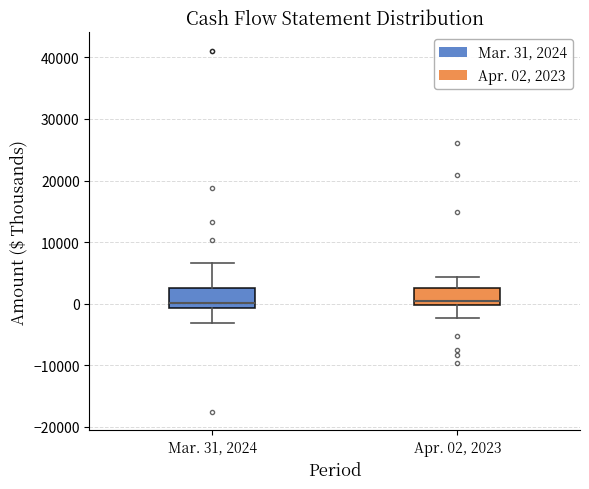

Where does the upper whisker of the box for Mar. 31, 2024 end on the y-axis? The values are not printed on the chart, so give them approximately, as read against the axis.

7000